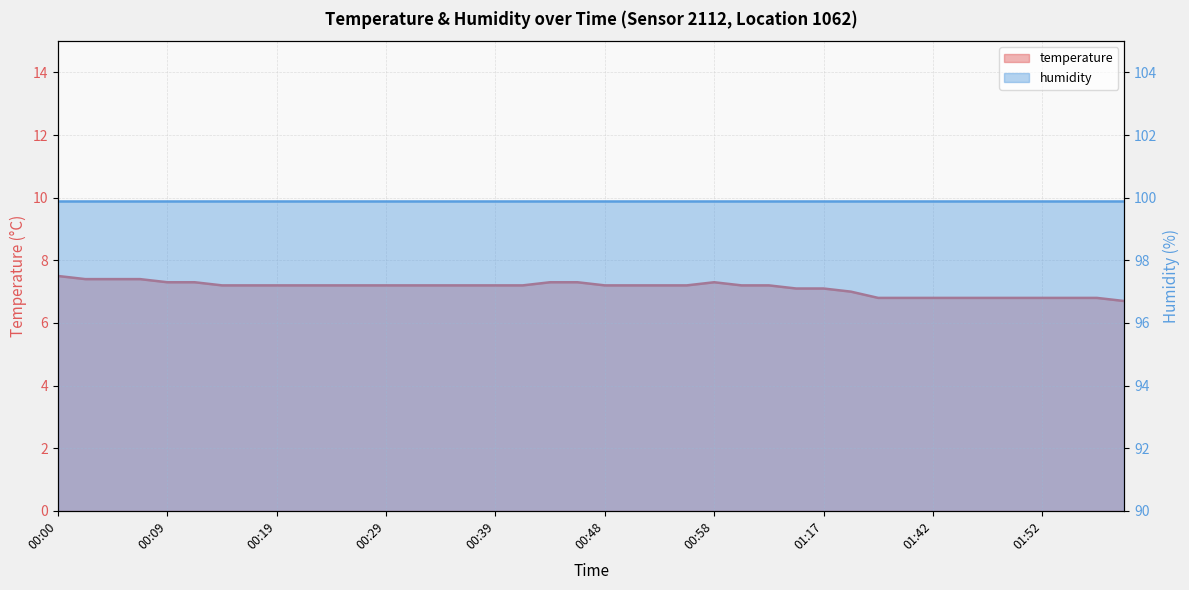

Rank the categories by value from highest to lowest.

00:00, 00:02, 00:05, 00:07, 00:09, 00:12, 00:43, 00:46, 00:58, 00:14, 00:17, 00:19, 00:22, 00:24, 00:26, 00:29, 00:31, 00:34, 00:36, 00:39, 00:41, 00:48, 00:51, 00:53, 00:56, 01:01, 01:03, 01:15, 01:17, 01:20, 01:34, 01:40, 01:42, 01:45, 01:47, 01:50, 01:52, 01:55, 01:57, 02:00